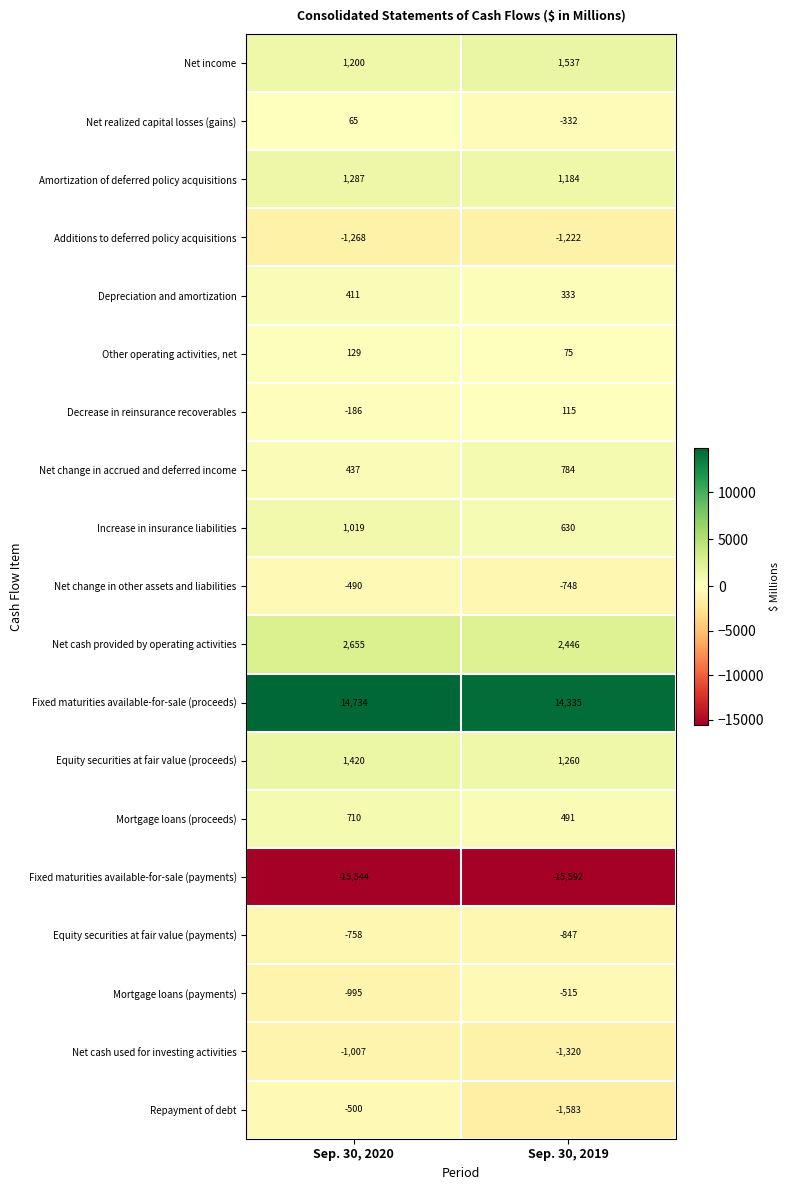

What is the spread (max minus min) of values at Sep. 30, 2019?

29927